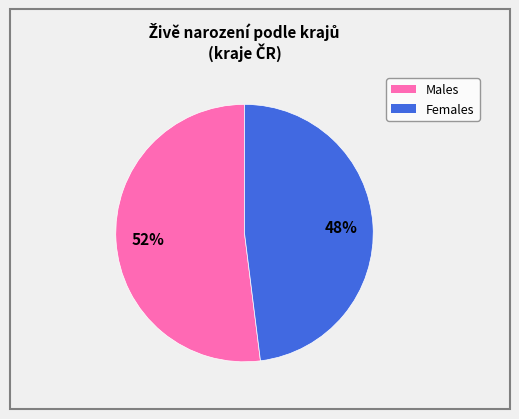

Is there any slice that represents more than half of the pie?

Yes